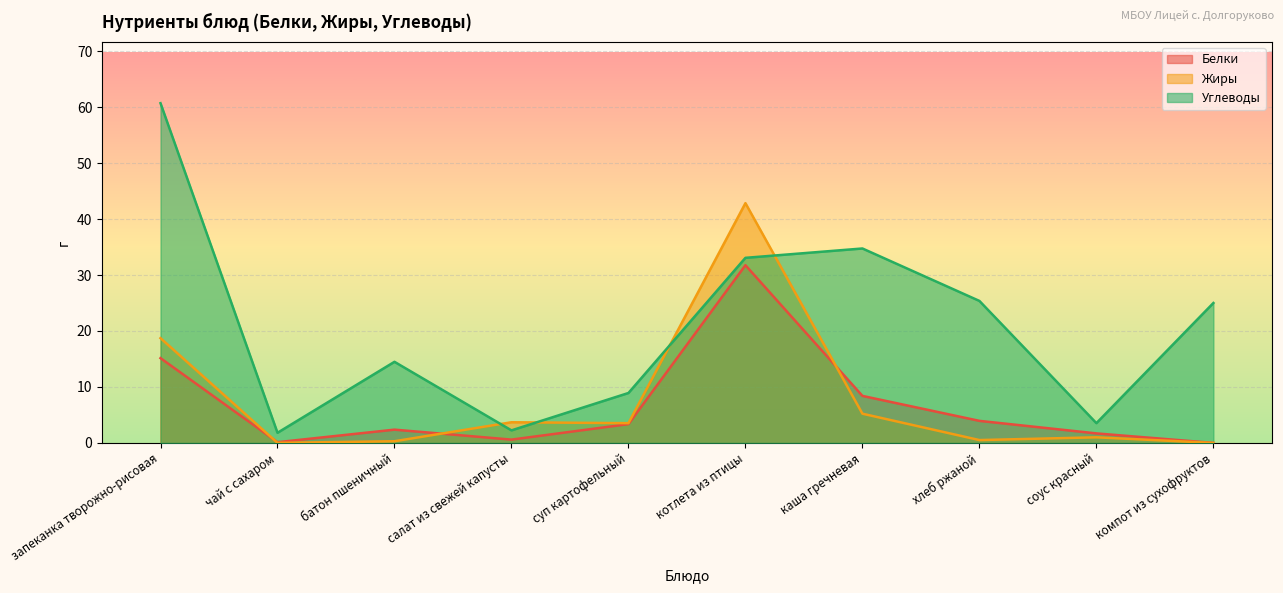

Reading right to left, extract all data points from this chart.

Белки: компот из сухофруктов=0.0	соус красный=1.7	хлеб ржаной=3.9	каша гречневая=8.4	котлета из птицы=31.8	суп картофельный=3.4	салат из свежей капусты=0.6	батон пшеничный=2.4	чай с сахаром=0.1	запеканка творожно-рисовая=15.2
Жиры: компот из сухофруктов=0.0	соус красный=1.0	хлеб ржаной=0.5	каша гречневая=5.2	котлета из птицы=42.8	суп картофельный=3.5	салат из свежей капусты=3.7	батон пшеничный=0.3	чай с сахаром=0.0	запеканка творожно-рисовая=18.7
Углеводы: компот из сухофруктов=25.0	соус красный=3.5	хлеб ржаной=25.4	каша гречневая=34.7	котлета из птицы=33.1	суп картофельный=8.9	салат из свежей капусты=2.2	батон пшеничный=14.5	чай с сахаром=1.8	запеканка творожно-рисовая=60.7